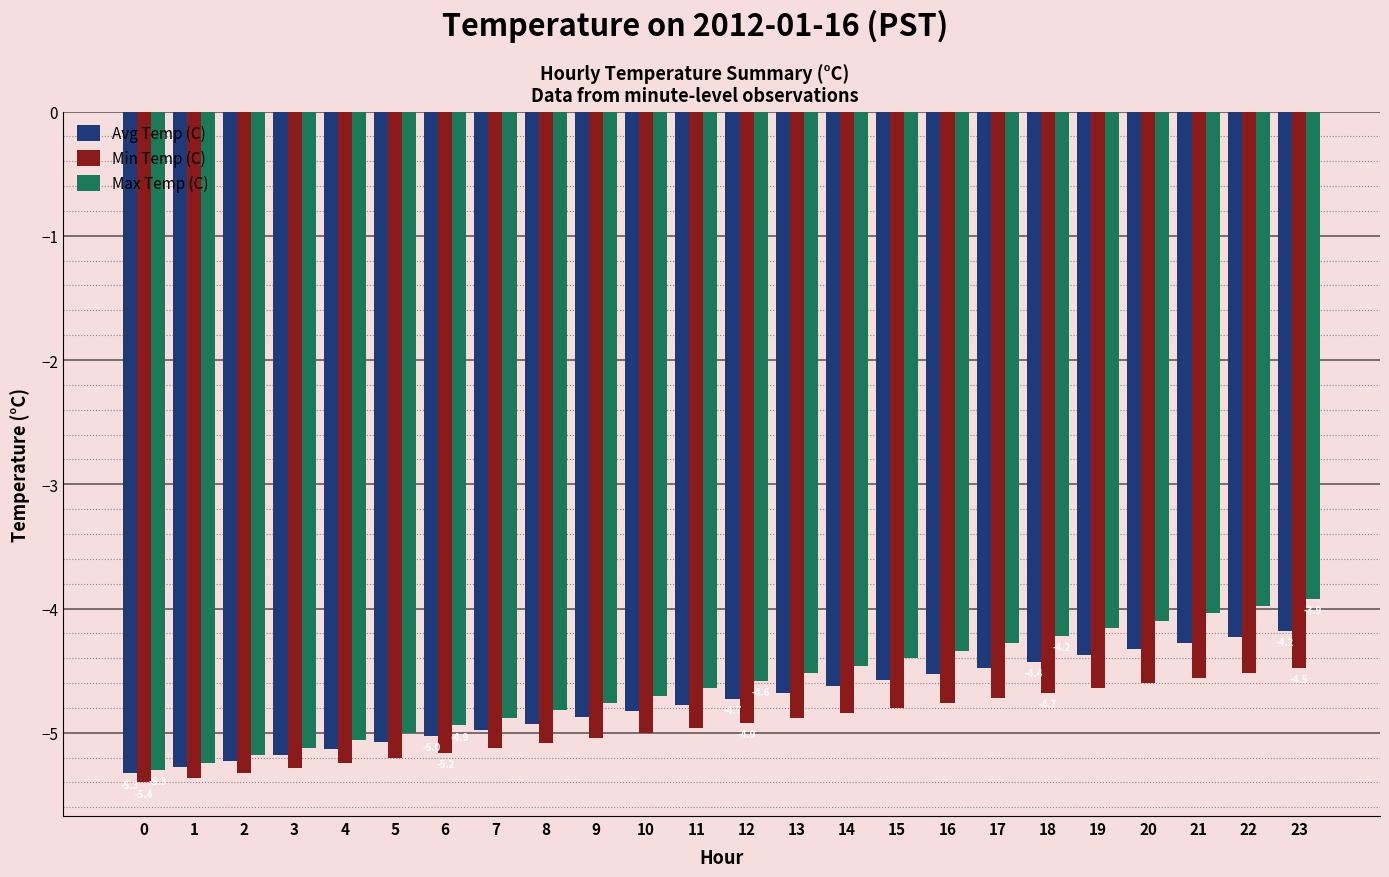

Read the Max Temp (C) value at 17.

-4.3